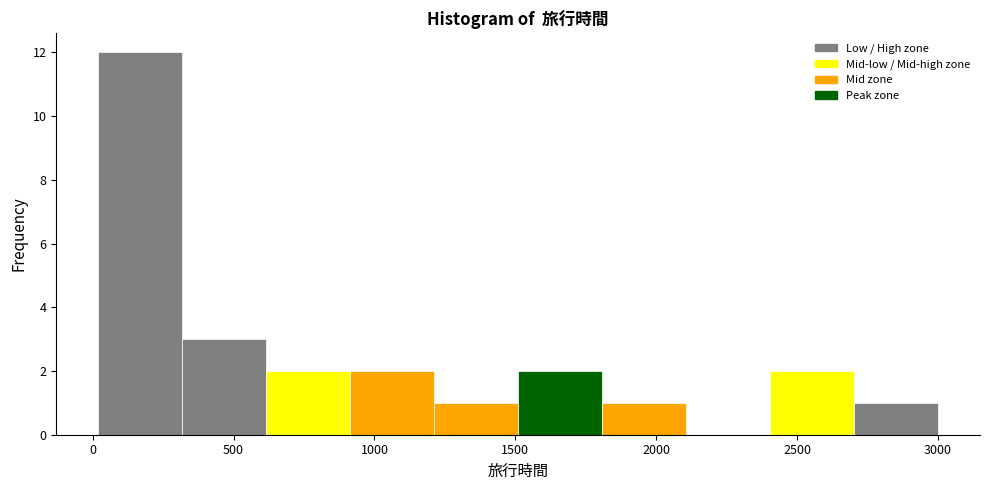

What is the height of the bar covering 1200 to 1500 on the x-axis? Neither the bar edges nor the heights are printed on the chart, so give them approximately, as read against the axes.

1